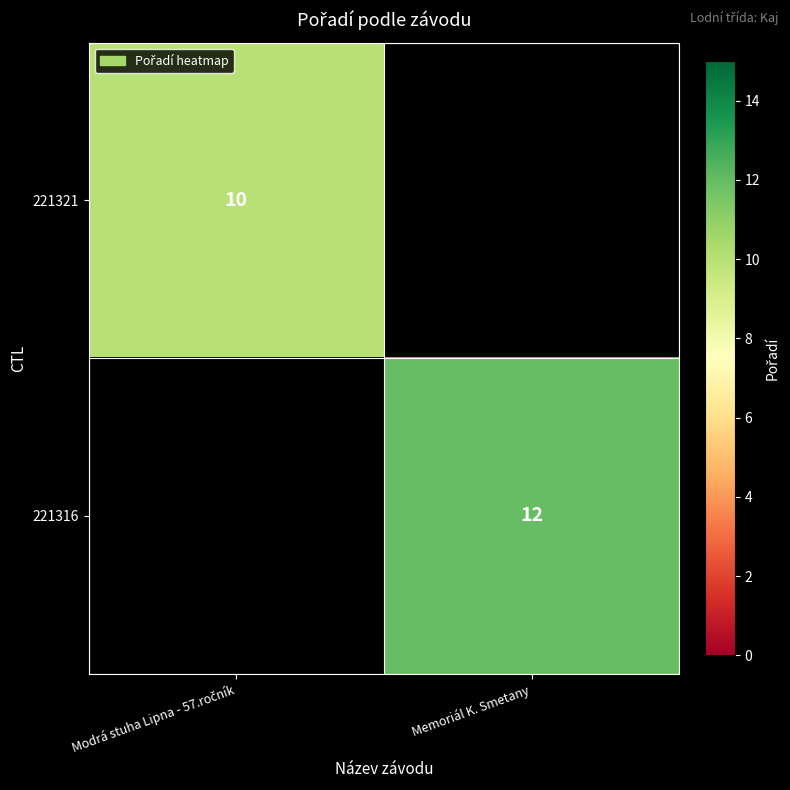

What is the minimum value shown in the chart?

10.0